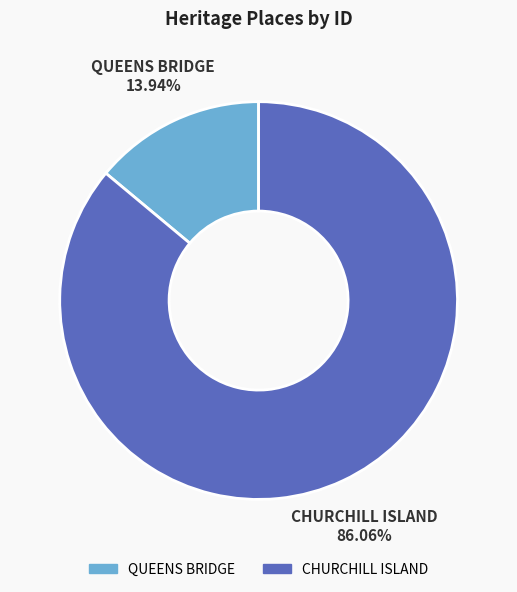

What is the largest slice in the pie chart?

CHURCHILL ISLAND